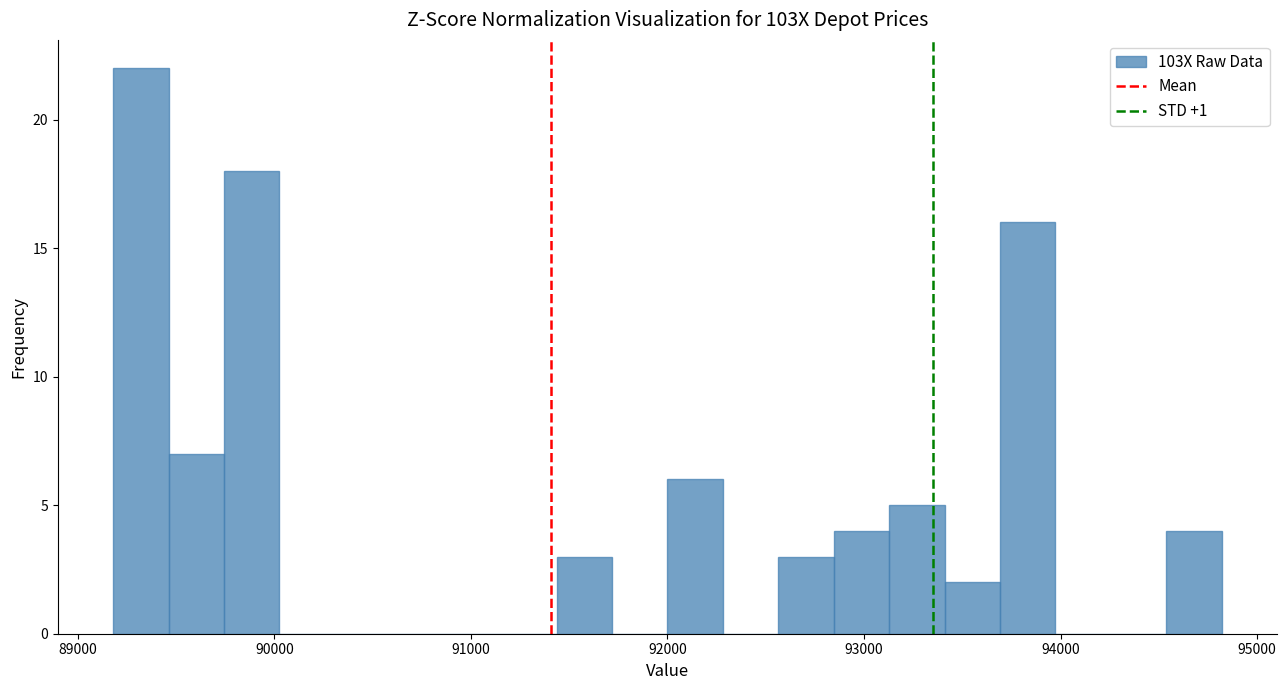

Read against the x-axis, roughly where is the centre of the tallest bar?

89300